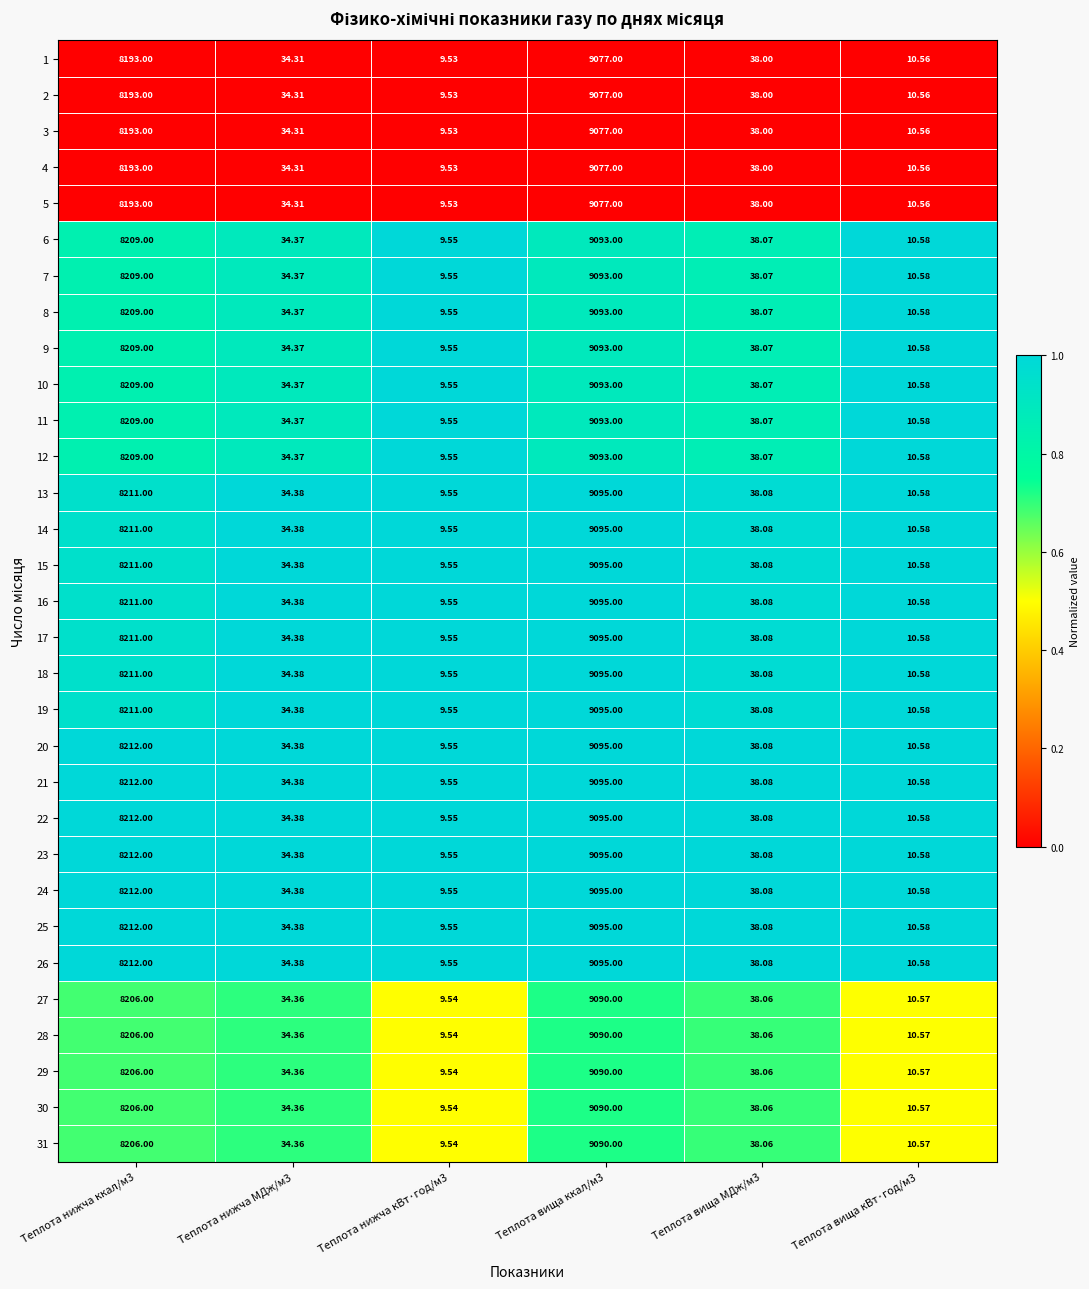

Which category has the lowest value across all series?

Теплота нижча кВт·год/м3